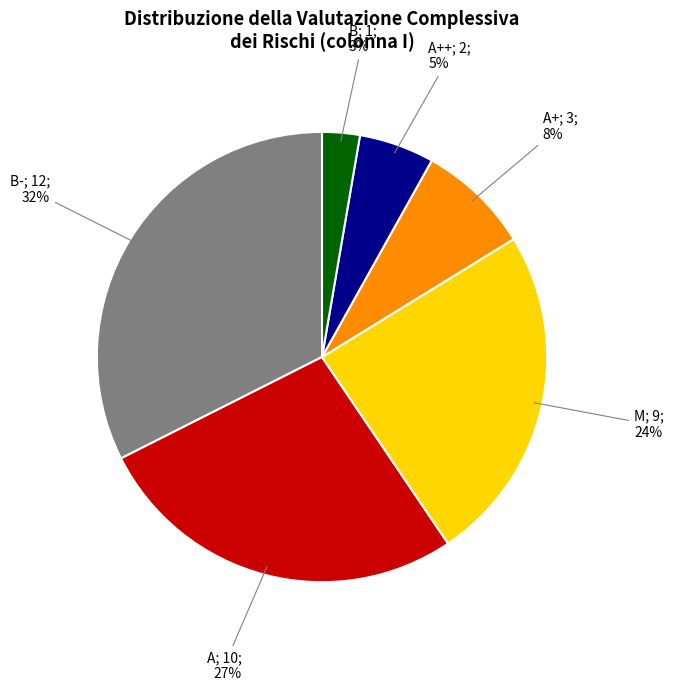

Does any single category account for the majority?

No